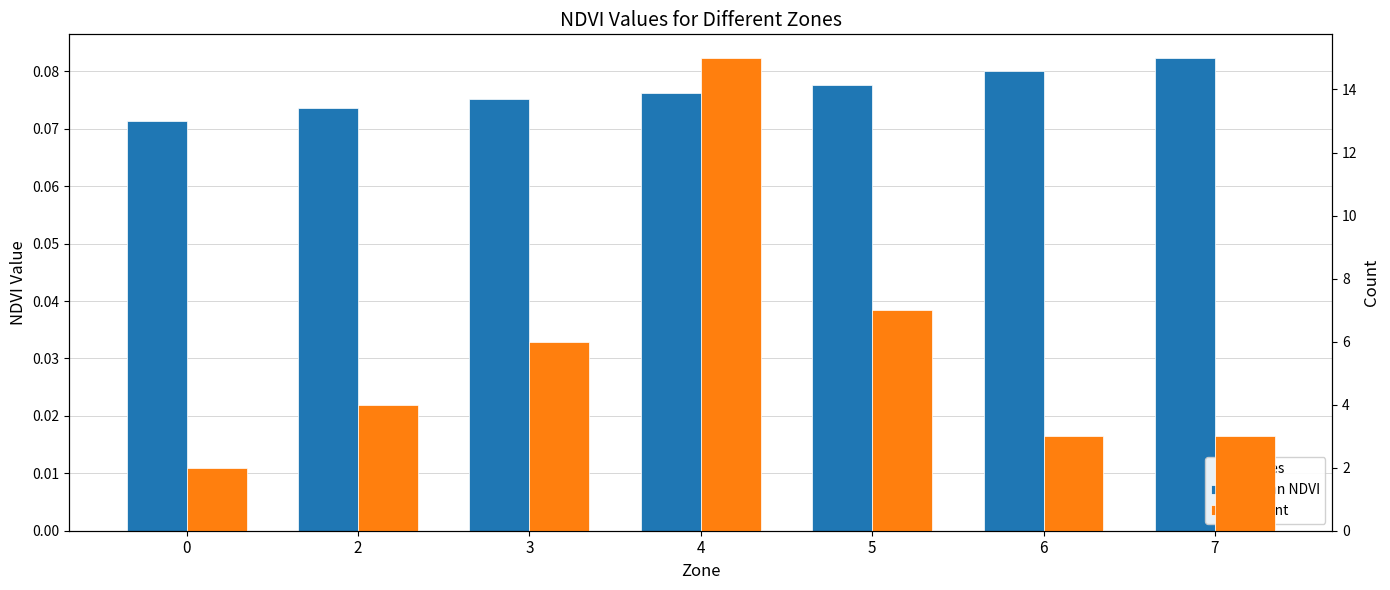

What is the sum of the Mean NDVI values at 6 and 5?

0.2